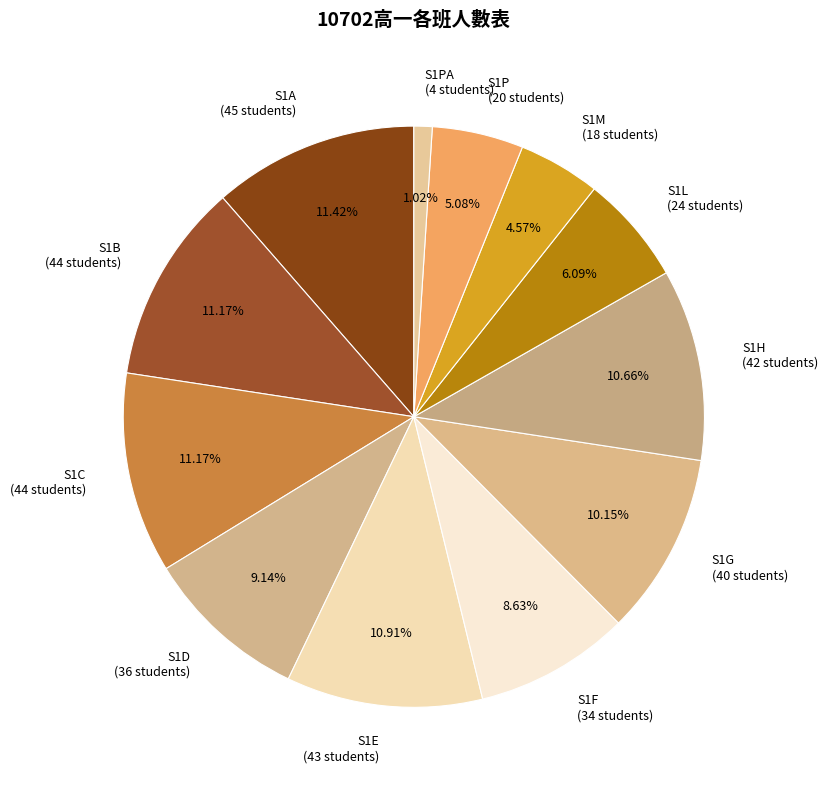

Approximately how many times larger is the value at S1G (40 students) compared to S1C (44 students)?

0.9